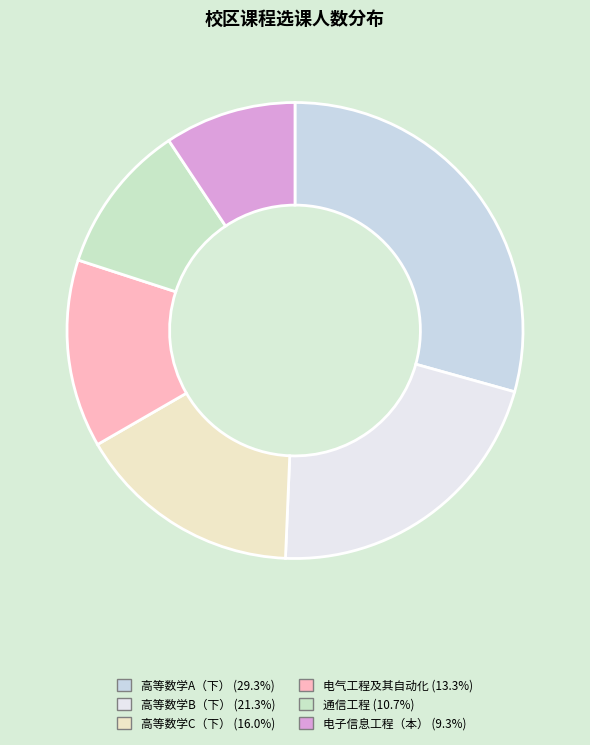

How many slices are in this pie chart?

6